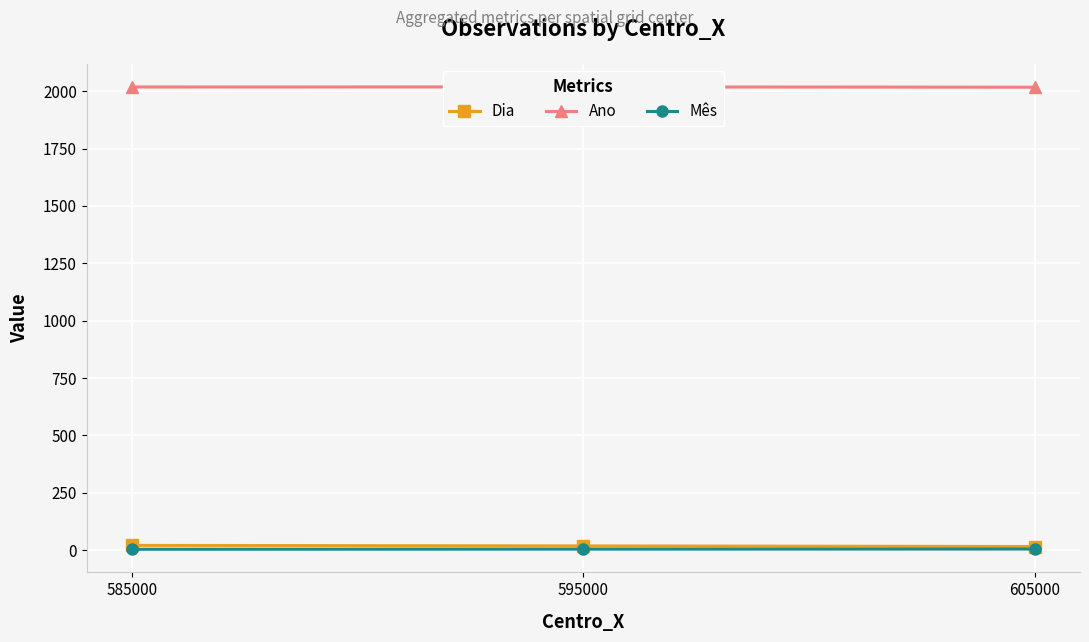

What are all the series names shown in the legend?

Dia, Ano, Mês